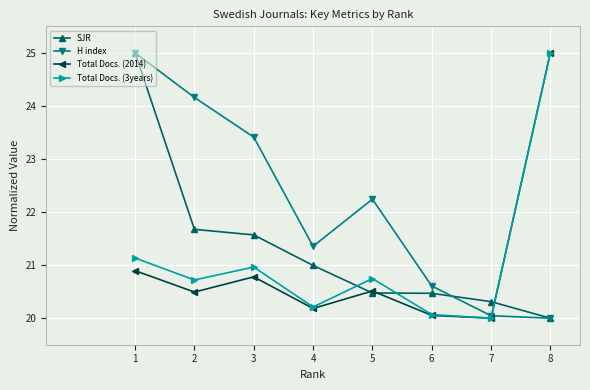

Reading right to left, extract all data points from this chart.

SJR: 8=20.0	7=20.3	6=20.5	5=20.5	4=21.0	3=21.6	2=21.7	1=25.0
H index: 8=20.0	7=20.0	6=20.6	5=22.2	4=21.4	3=23.4	2=24.2	1=25.0
Total Docs. (2014): 8=25.0	7=20.0	6=20.1	5=20.5	4=20.2	3=20.8	2=20.5	1=20.9
Total Docs. (3years): 8=25.0	7=20.0	6=20.1	5=20.7	4=20.2	3=21.0	2=20.7	1=21.1